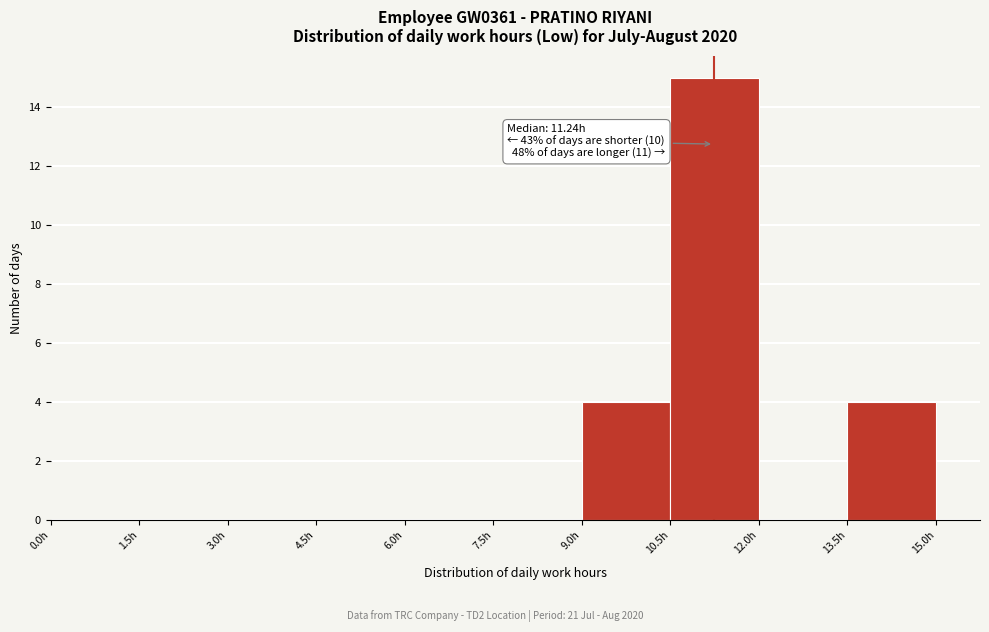

Over which range of the x-axis is the bar tallest?

10.5 to 12.0